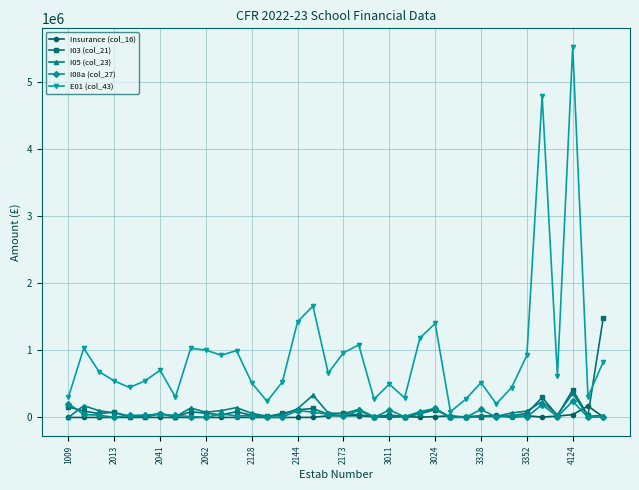

Which series has the largest total across all categories?

E01 (col_43)